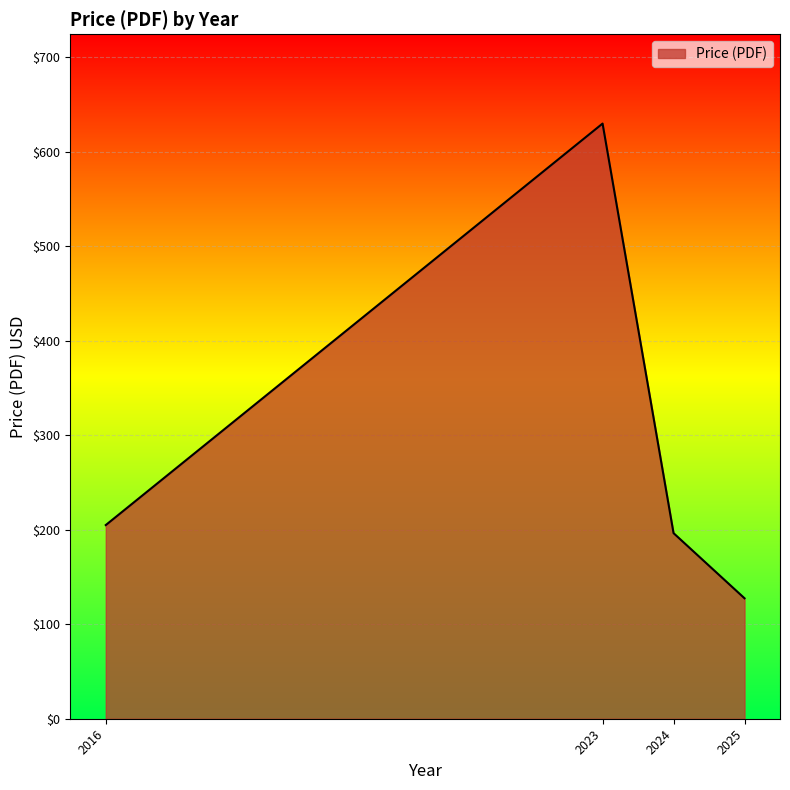

Reading left to right, extract all data points from this chart.

2016=205.0	2023=630.0	2024=196.5	2025=127.5